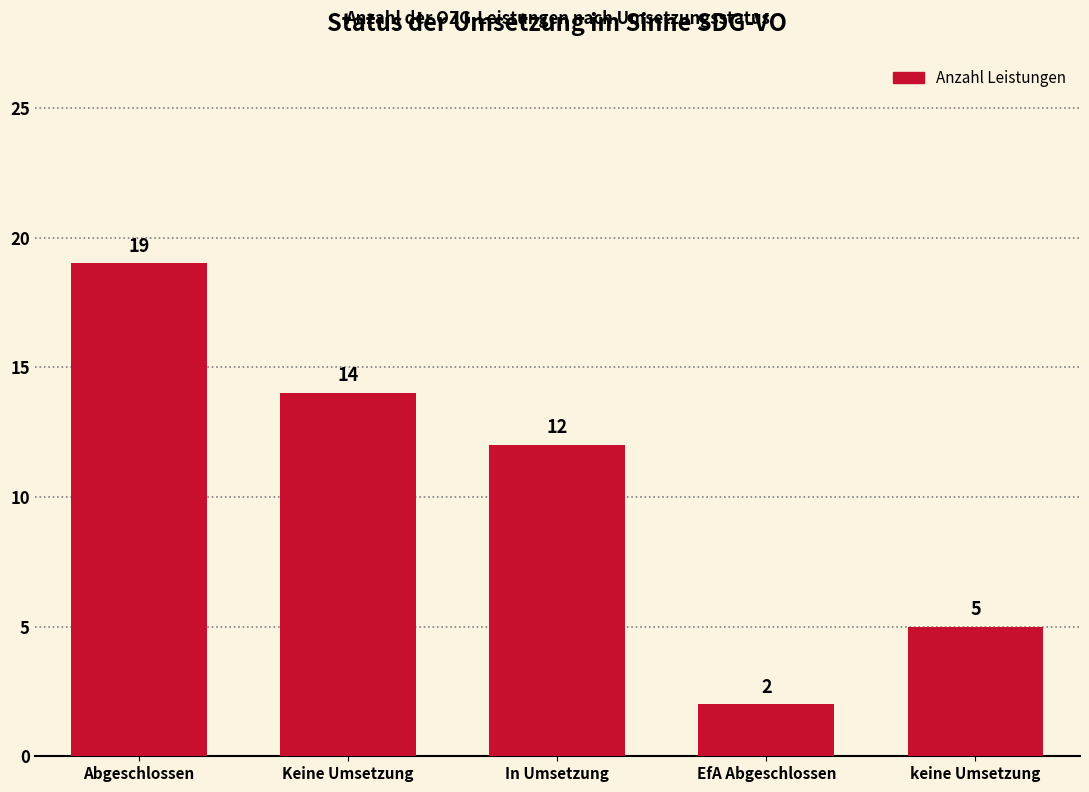

What is the minimum value shown in the chart?

2